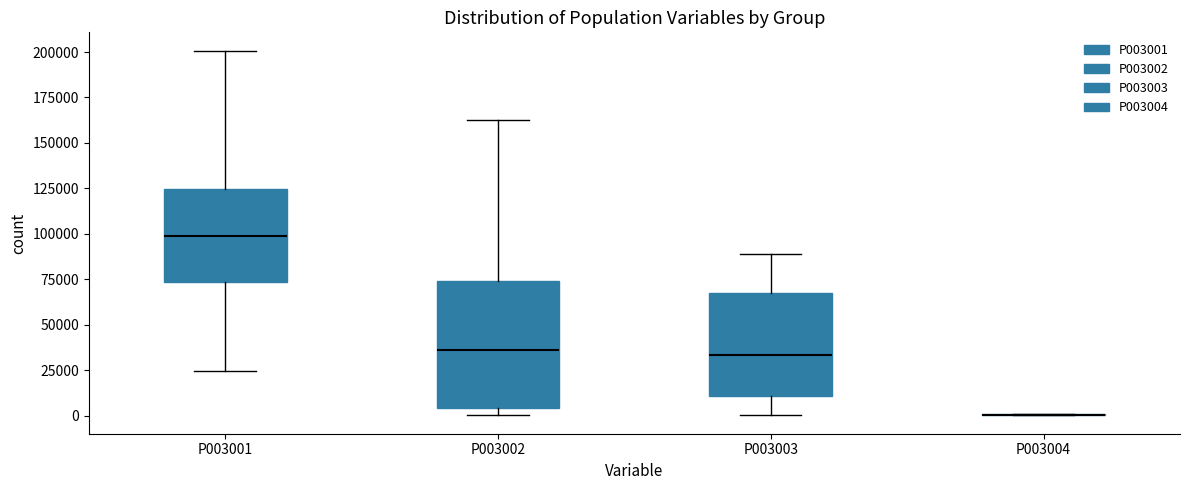

Where is the lower edge of the box for P003001 on the y-axis? The values are not printed on the chart, so give them approximately, as read against the axis.

75000